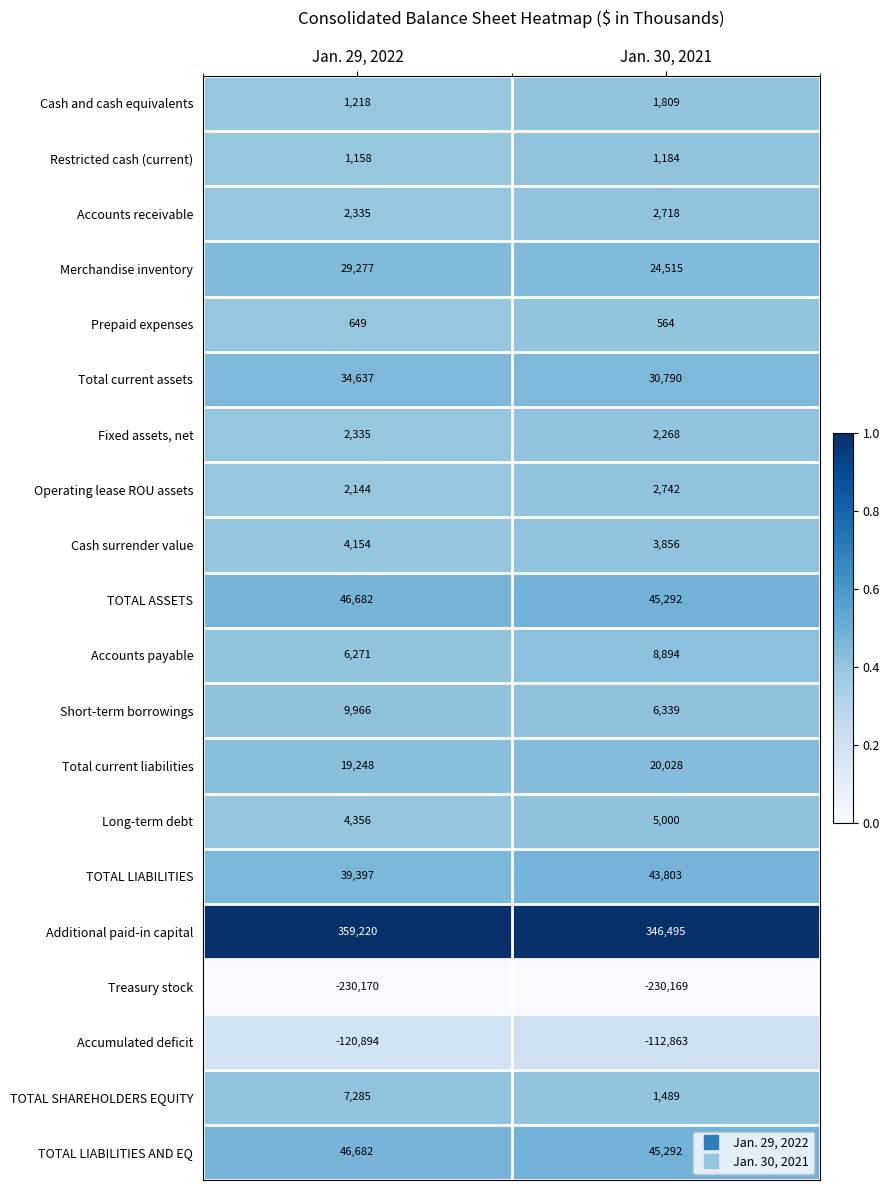

Which series has the largest range (max minus min)?

Additional paid-in capital